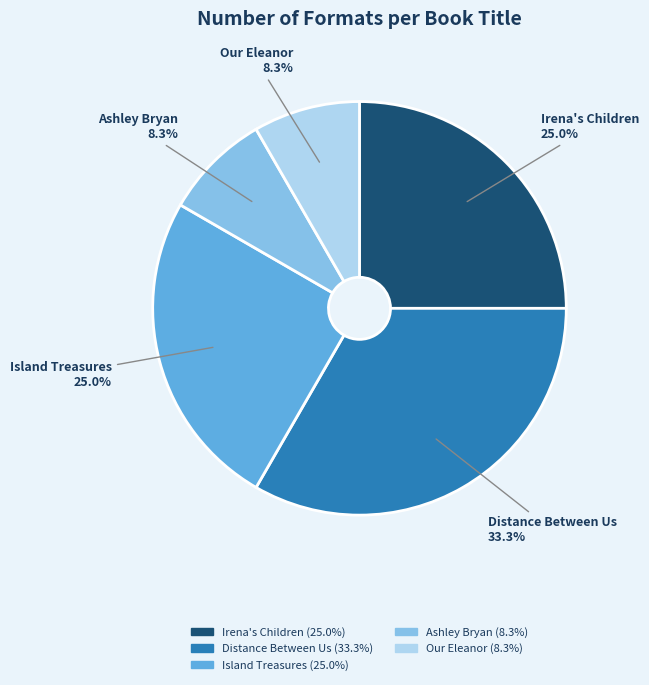

Is Ashley Bryan the majority of the pie?

No